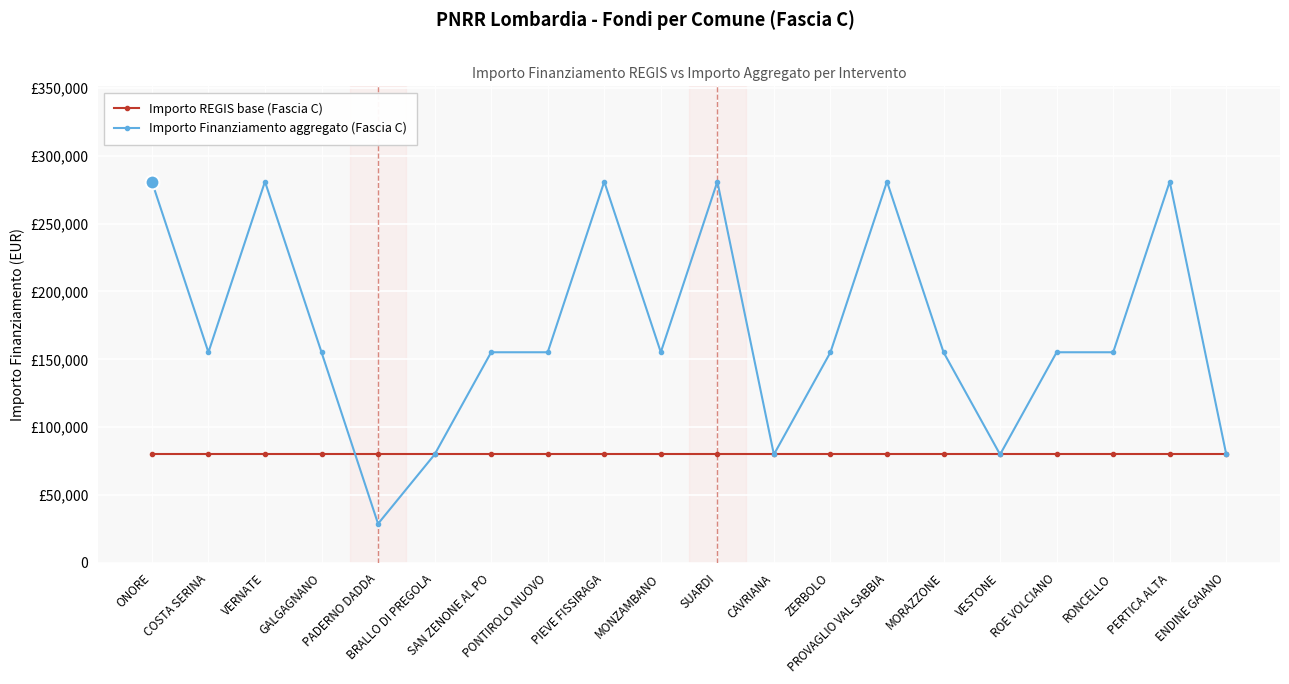

Reading right to left, transcribe all the data shown in this chart.

Importo REGIS base (Fascia C): 79922	79922	79922	79922	79922	79922	79922	79922	79922	79922	79922	79922	79922	79922	79922	79922	79922	79922	79922	79922
Importo Finanziamento aggregato (Fascia C): 79922	280932	155234	155234	79922	155234	280932	155234	79922	280932	155234	280932	155234	155234	79922	28902	155234	280932	155234	280932